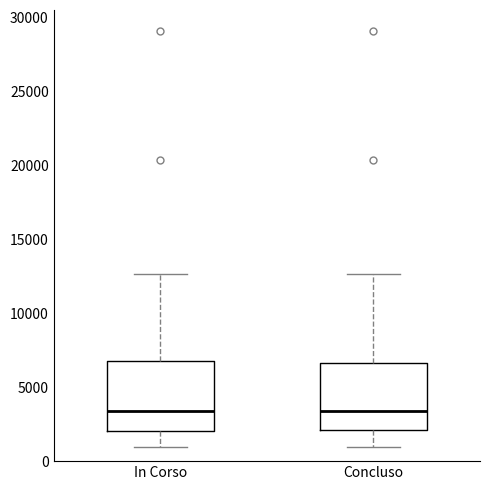

Reading left to right, transcribe this box plot: for each box, give where its median line is, the range the box spans, and where its two whiskers end, as read against the y-axis. The values are not printed on the chart, so give them approximately, as read against the axis.

In Corso: median 3500, box 2000 to 7000, whiskers 1000 to 12500
Concluso: median 3500, box 2000 to 6500, whiskers 1000 to 12500